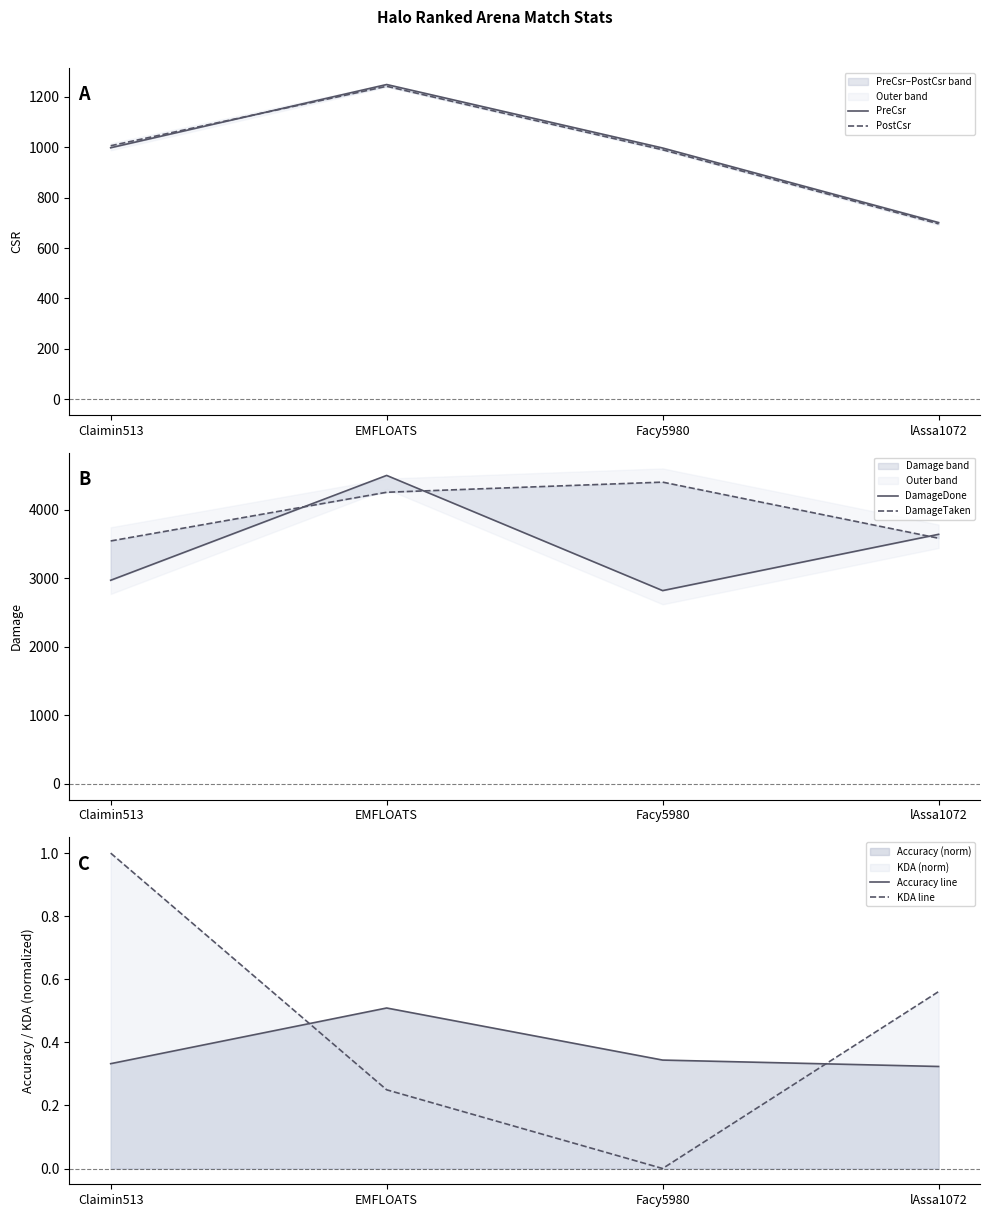

Reading left to right, transcribe all the data shown in this chart.

PreCsr: 998.0	1249.0	997.0	701.0
PostCsr: 1006.0	1242.0	990.0	696.0
DamageDone: 2973.0	4504.0	2822.0	3644.0
DamageTaken: 3547.0	4258.0	4406.0	3587.0
Accuracy line: 0.3	0.5	0.3	0.3
KDA line: 1.0	0.2	0.0	0.6